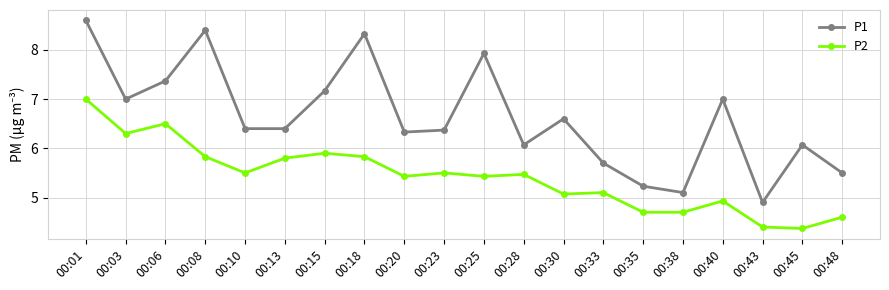

What is the average value of the P1 series?

6.6